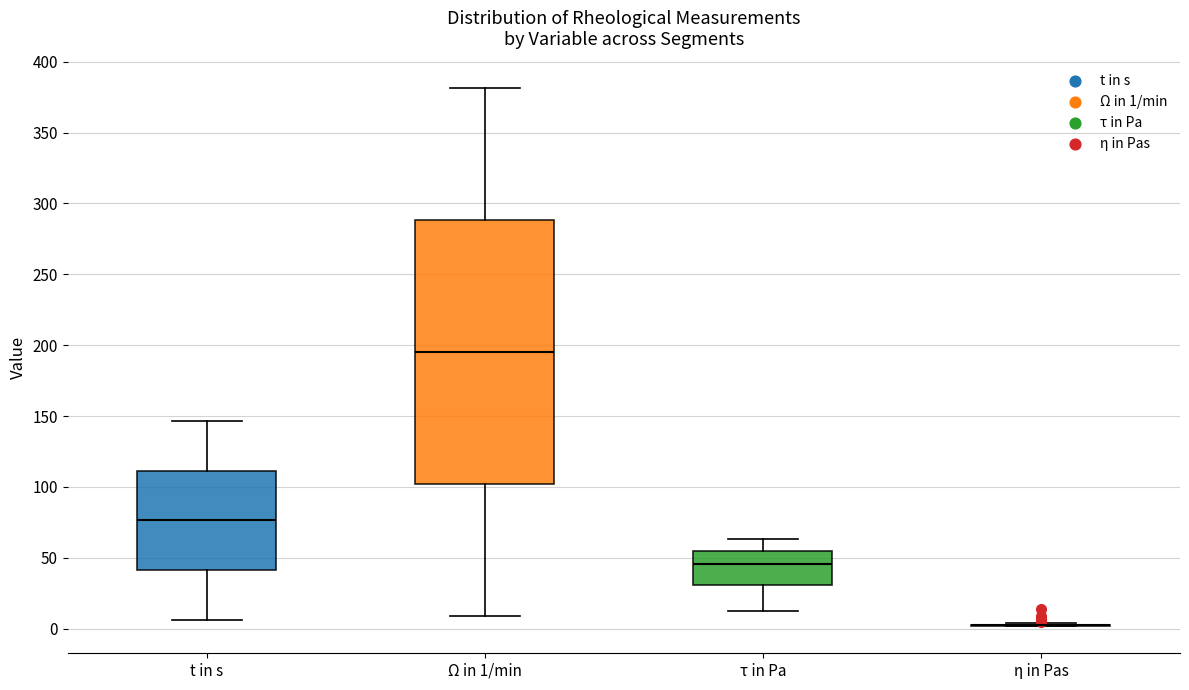

Which box is the tallest, from its lower edge to its upper edge?

Ω in 1/min